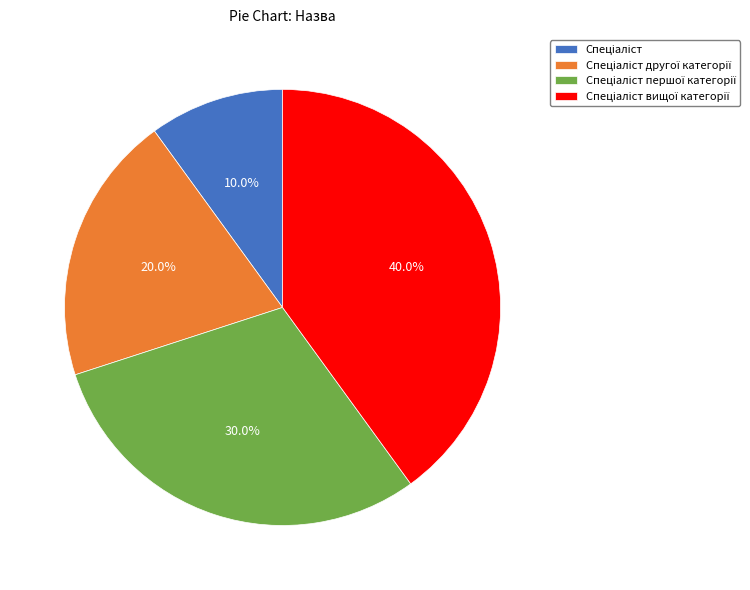

How many segments does this pie chart have?

4